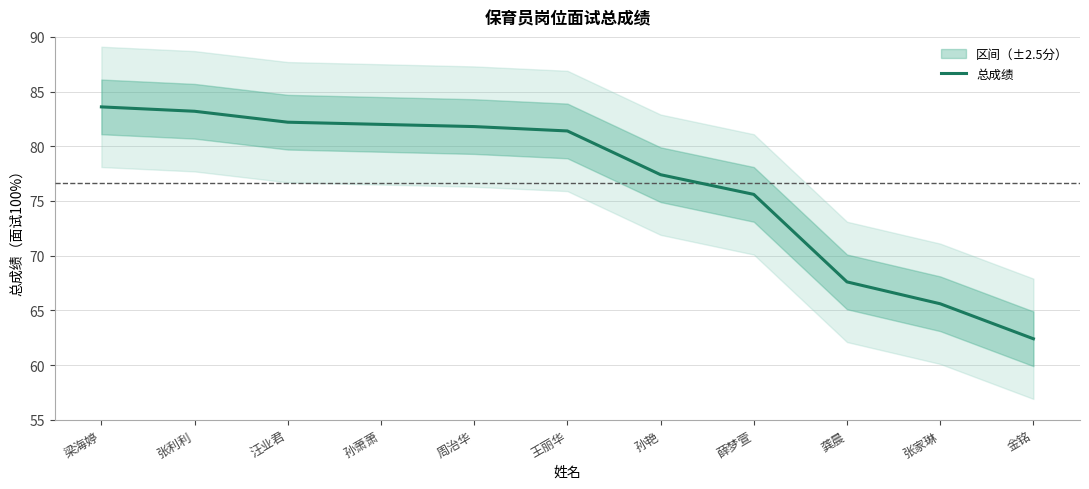

Does the chart display data point markers on the line(s)?

No